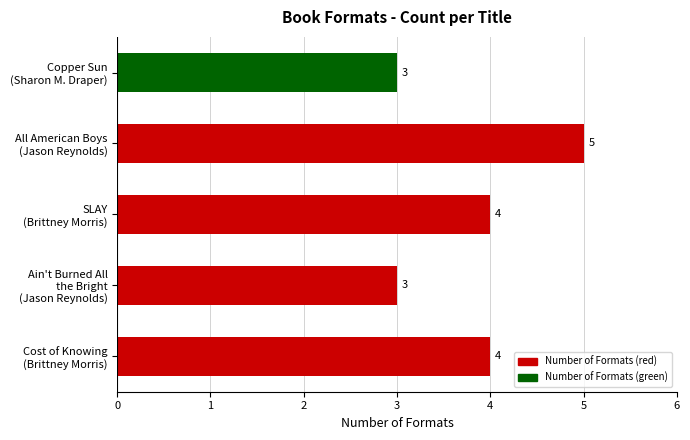

Count the values in the range 3 to 4.

4